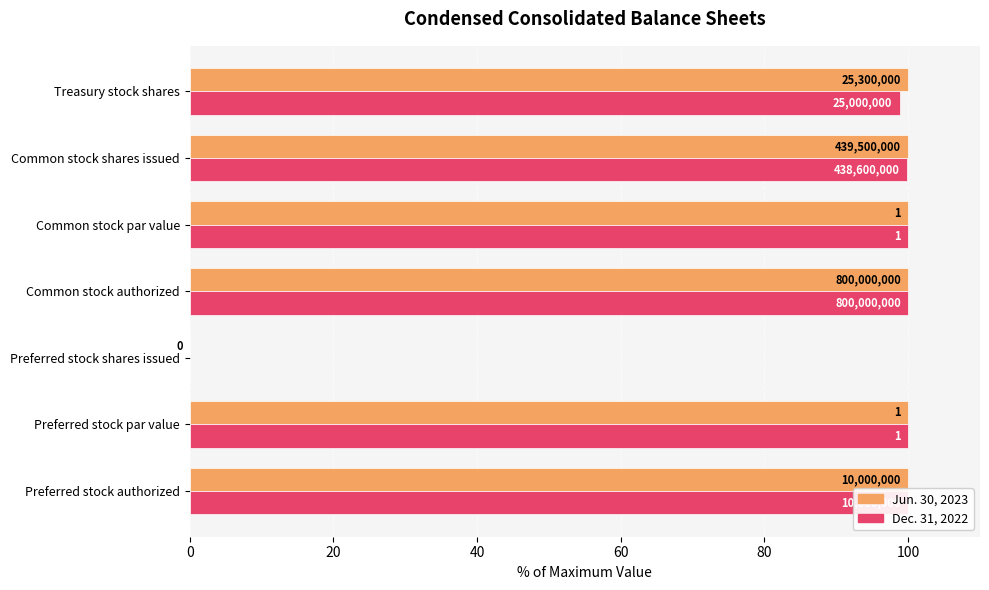

Is it true that Jun. 30, 2023 equals 138.4 at Preferred stock authorized?

False